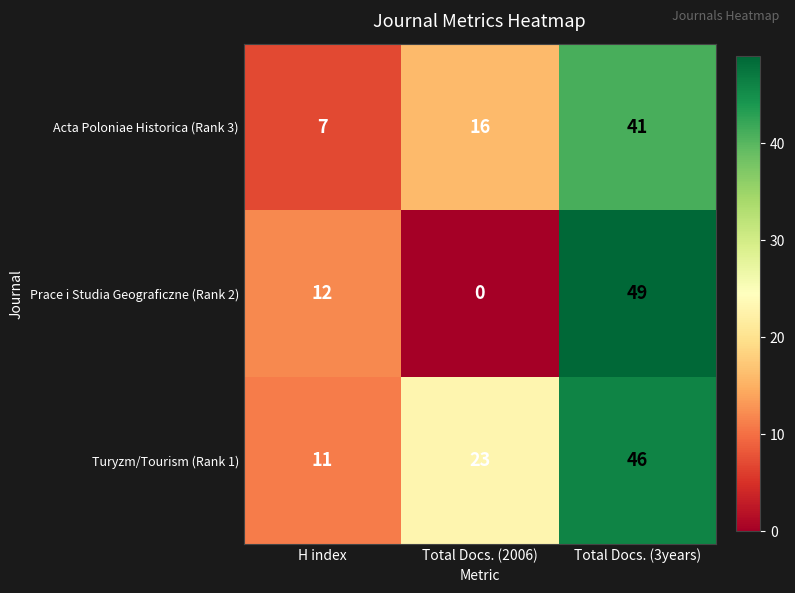

What is the spread (max minus min) of values at Total Docs. (2006)?

23